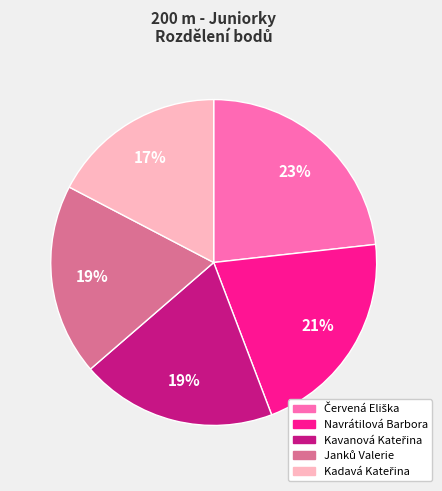

Does any single category account for the majority?

No